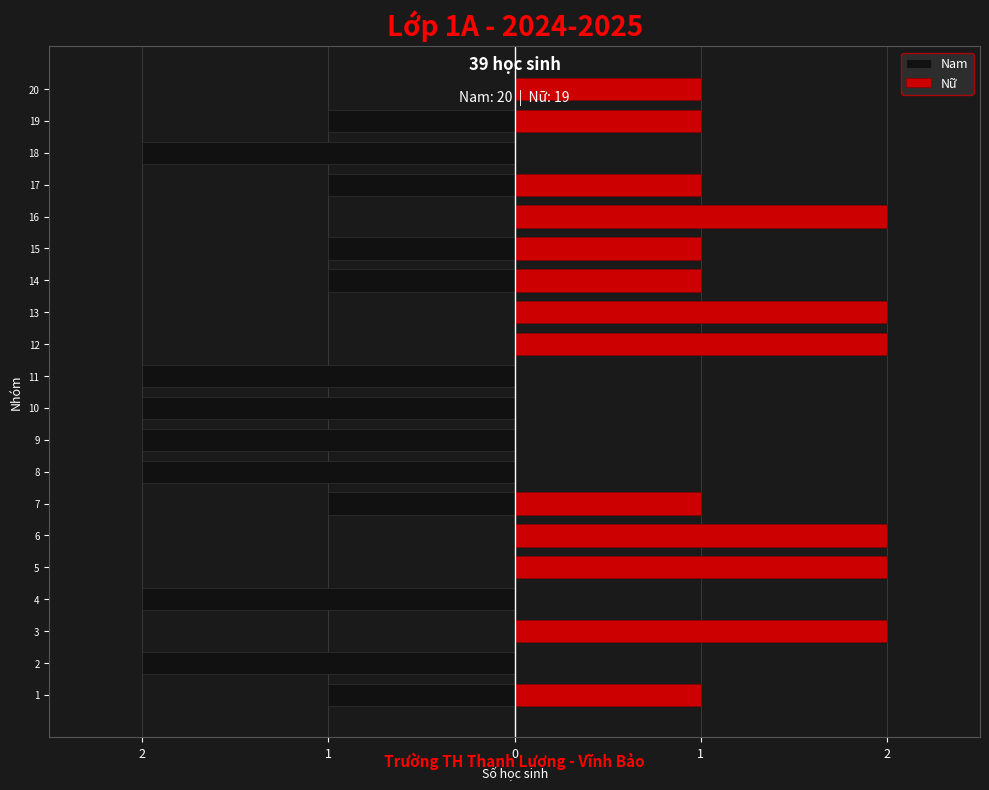

The value of Nam at 3 is 1. True or false?

False